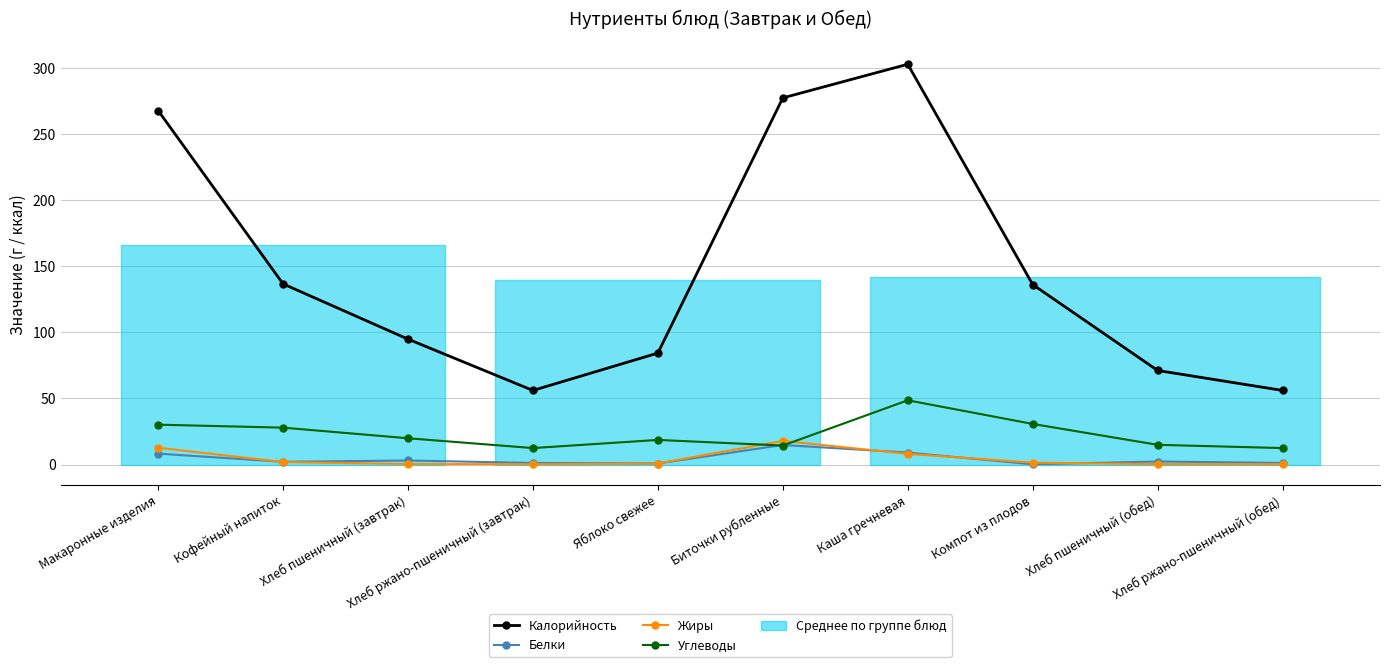

What is the difference between the maximum and minimum values in the Углеводы series?

36.2